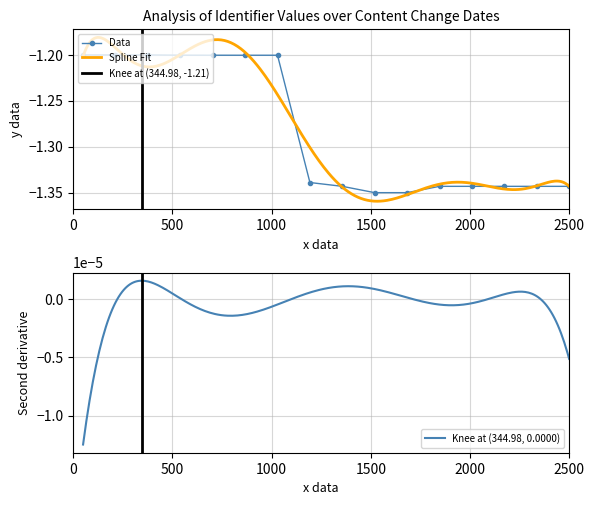

True or false: Data has more than 1 points higher than both neighbors.

True